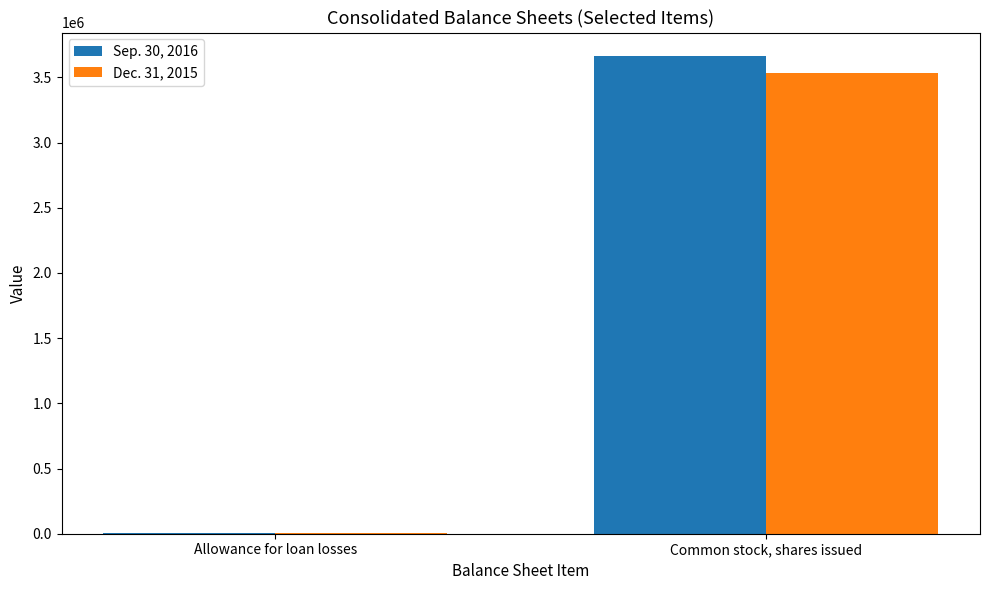

What is the average value of the Sep. 30, 2016 series?

1833431